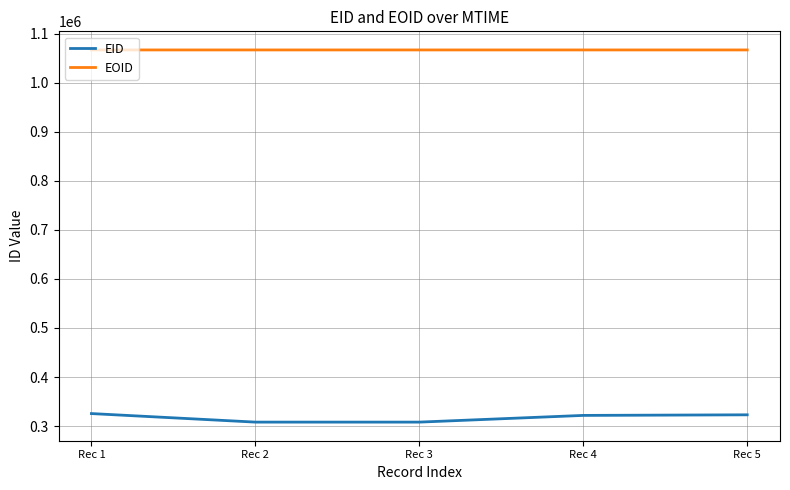

What is the total value across all series at Rec 4?

1388651